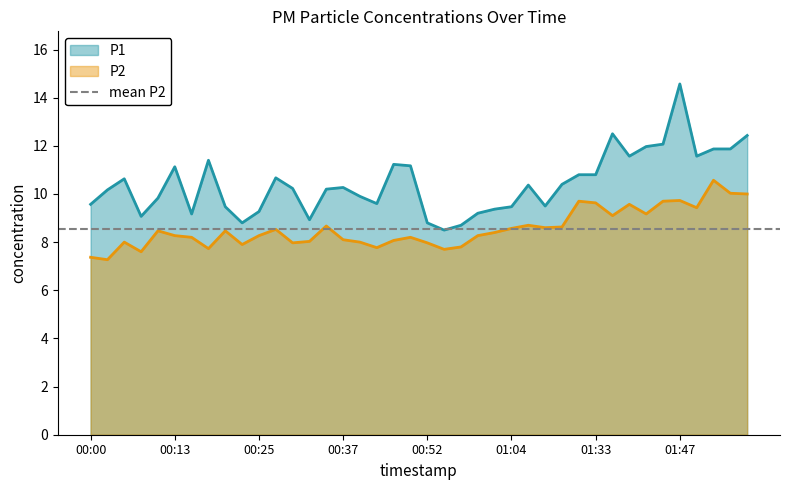

How many values in the P1 series exceed 10?

23